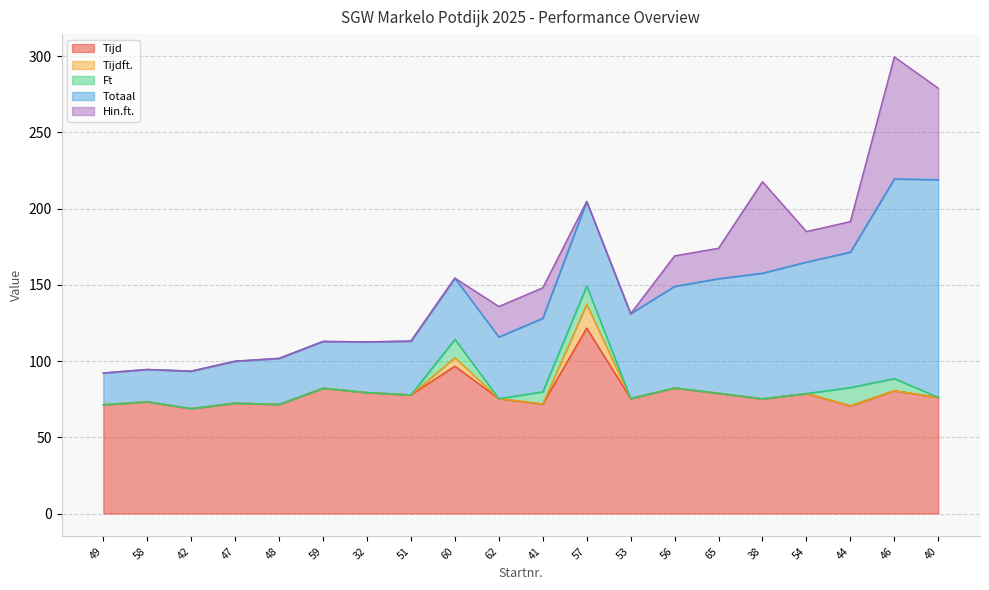

True or false: Tijd has more than 1 interior local peaks.

True